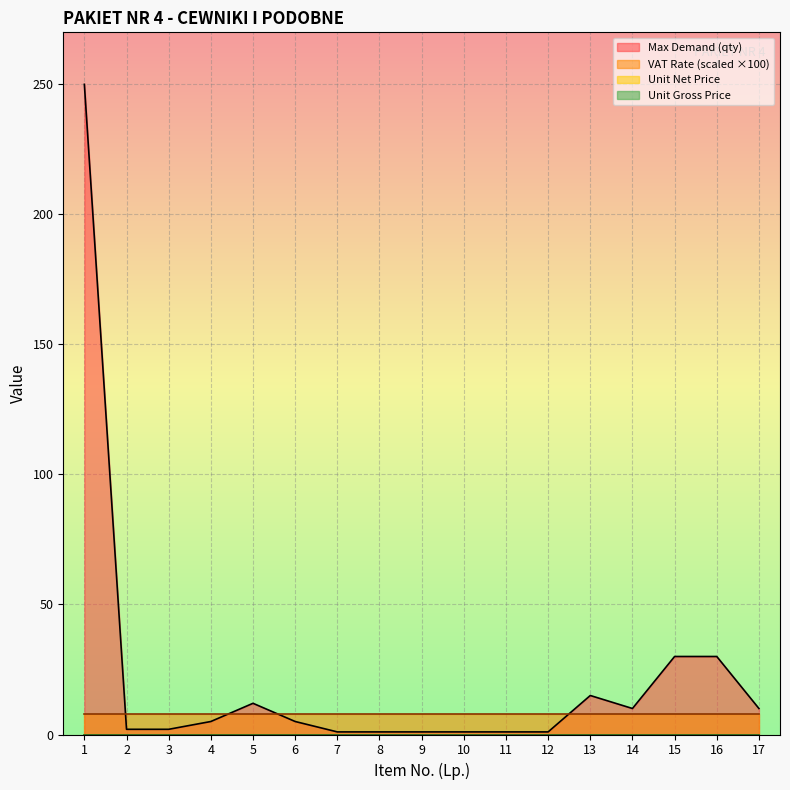

Where is the first local minimum for Max Demand (qty)?

14